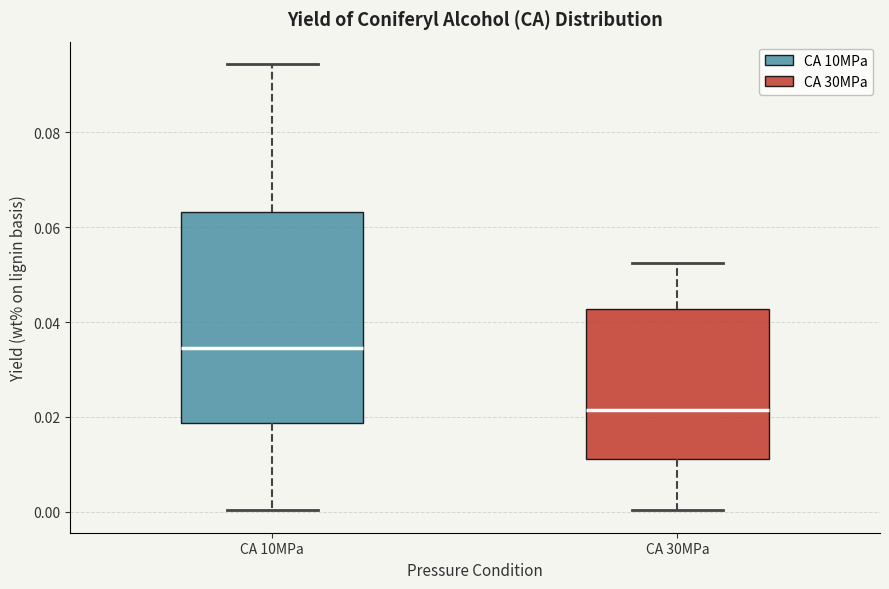

Comparing the boxes themselves (not the whiskers), which one is the tallest?

CA 10MPa